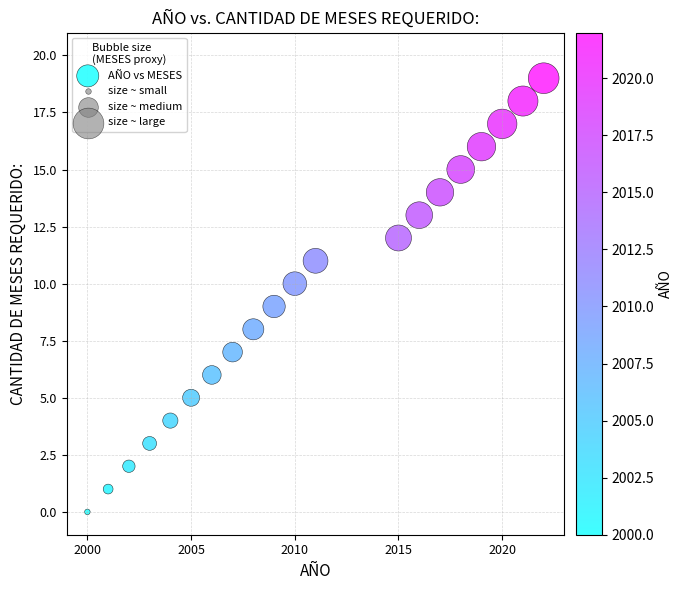

What is the range of Y values (max minus min)?

19